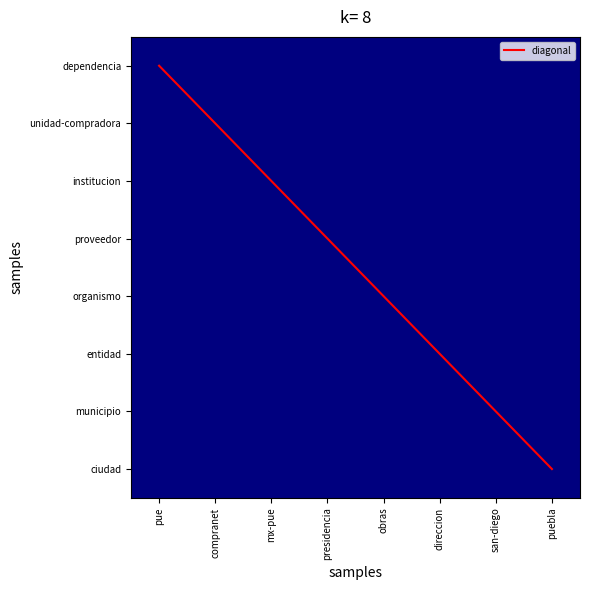

Is it true that diagonal equals 1 at presidencia?

False